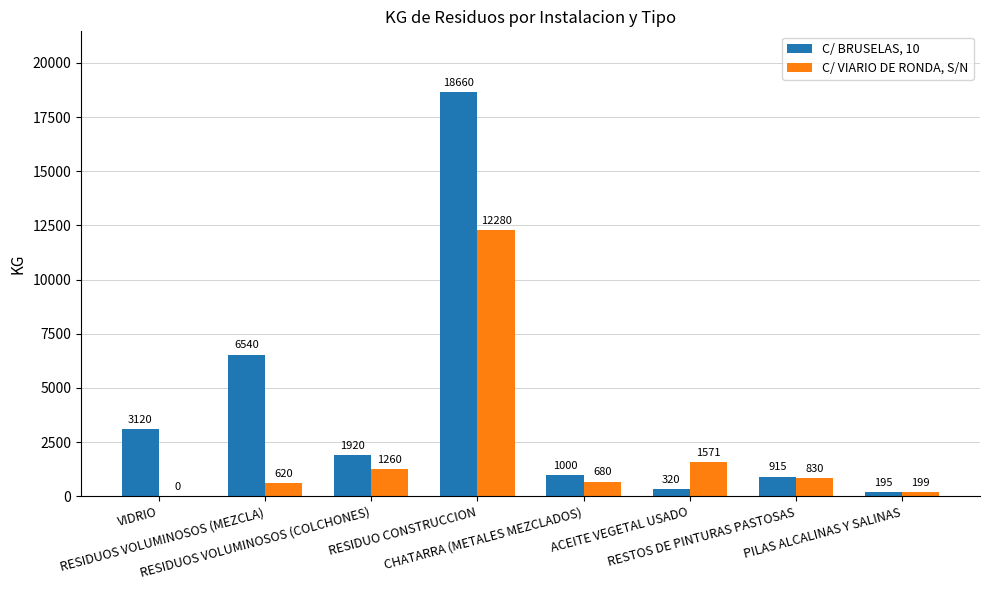

Which series has the largest total across all categories?

C/ BRUSELAS, 10